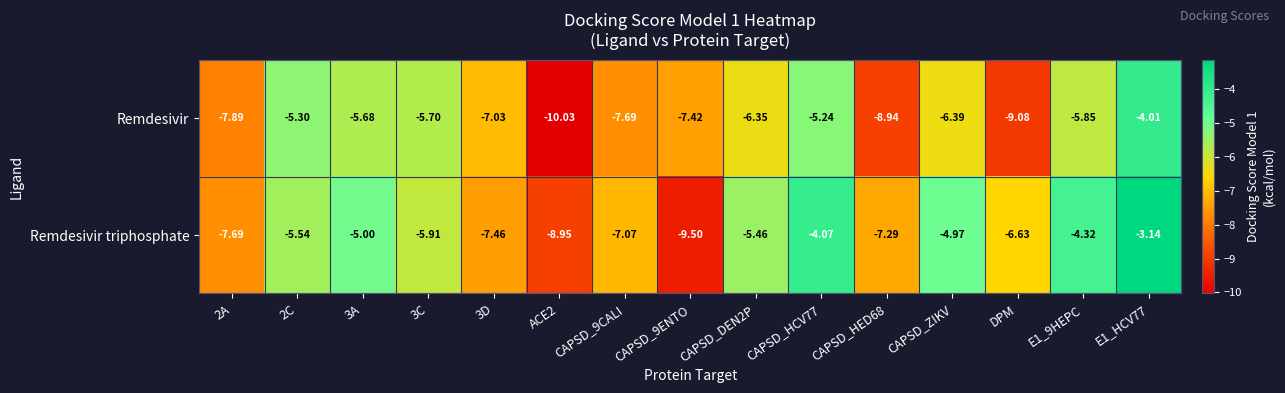

Which series changed the most between 3A and CAPSD_9CALI?

Remdesivir triphosphate